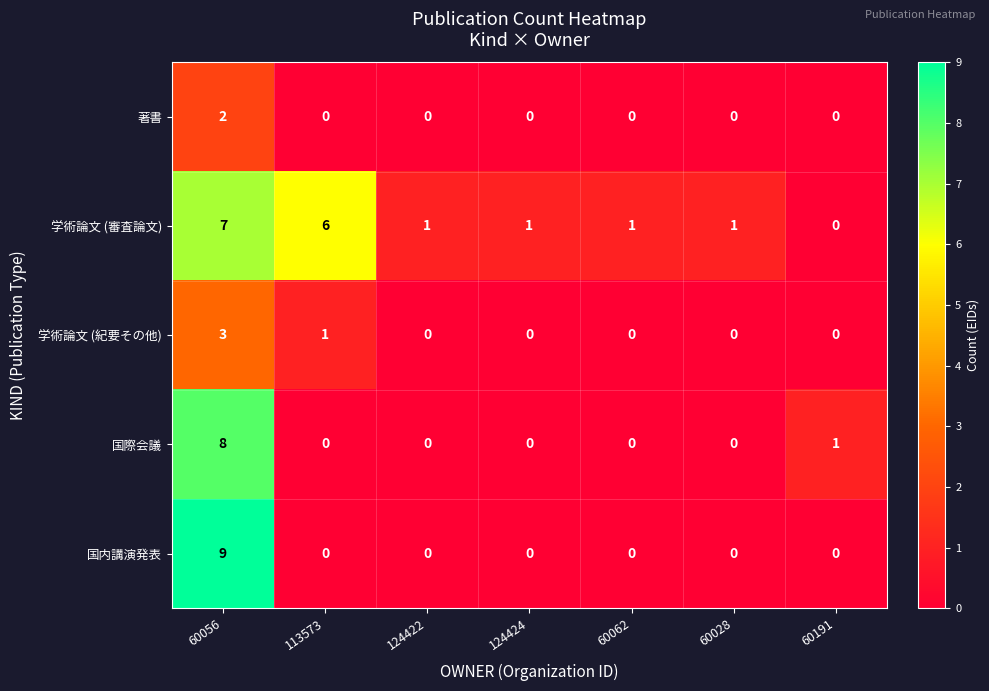

List the series in order of their peak value, lowest first.

著書, 学術論文 (紀要その他), 学術論文 (審査論文), 国際会議, 国内講演発表